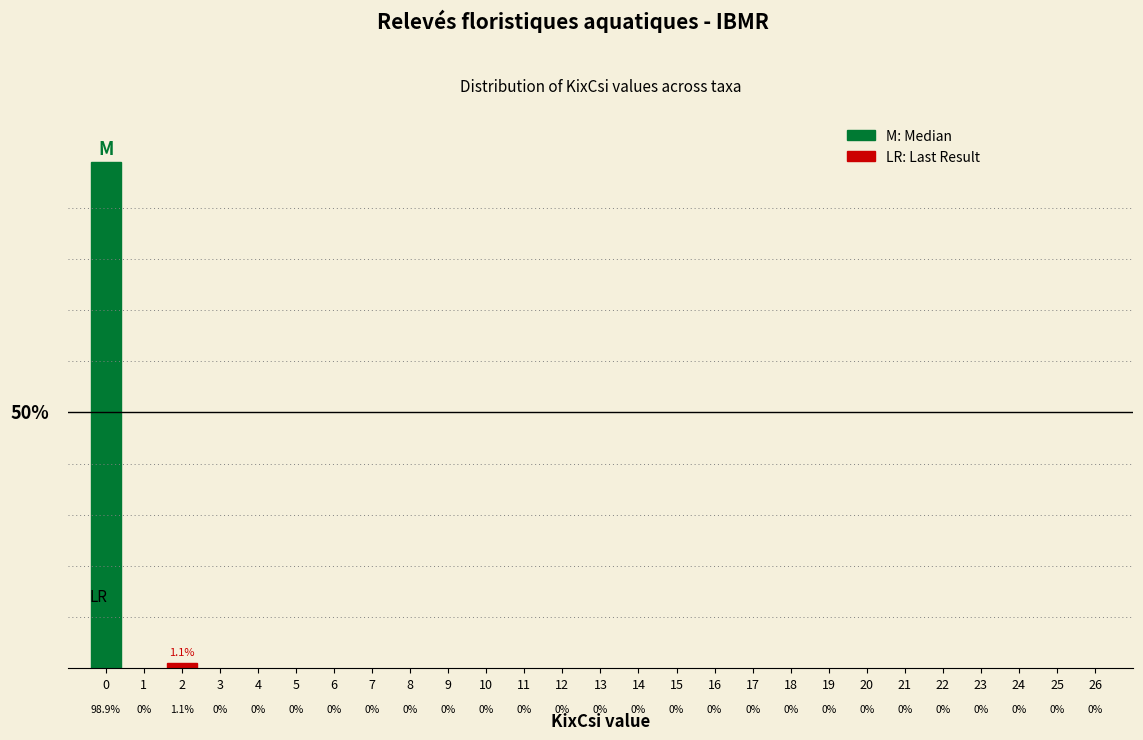

Reading left to right, list all the values displayed in this chart.

0=98.9	1=0.0	2=1.1	3=0.0	4=0.0	5=0.0	6=0.0	7=0.0	8=0.0	9=0.0	10=0.0	11=0.0	12=0.0	13=0.0	14=0.0	15=0.0	16=0.0	17=0.0	18=0.0	19=0.0	20=0.0	21=0.0	22=0.0	23=0.0	24=0.0	25=0.0	26=0.0